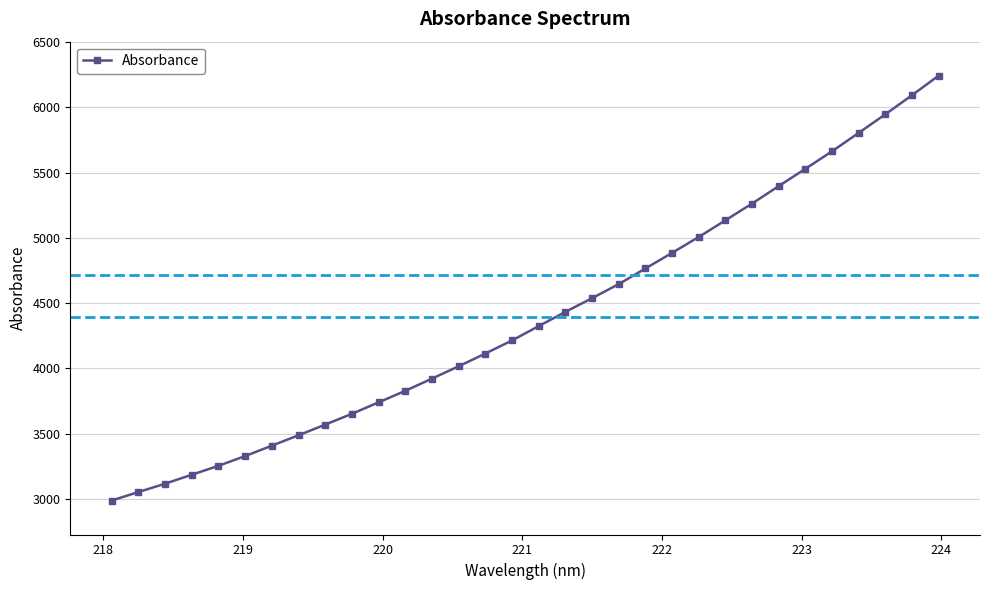

Reading left to right, list all the values displayed in this chart.

2988.8	3053.5	3117.5	3186.2	3254.5	3329.3	3409.0	3488.6	3570.2	3653.1	3740.6	3829.2	3922.5	4017.1	4114.6	4214.9	4324.6	4433.7	4538.5	4646.5	4766.1	4885.7	5007.1	5135.1	5263.3	5397.2	5529.5	5663.6	5804.6	5946.9	6093.1	6242.8